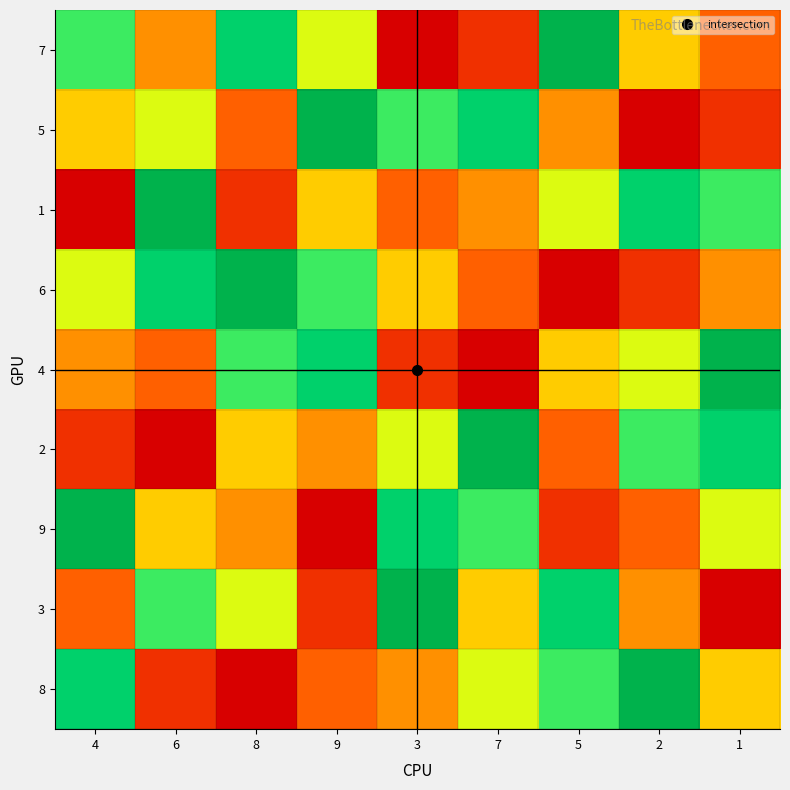

What is the maximum value shown in the chart?

9